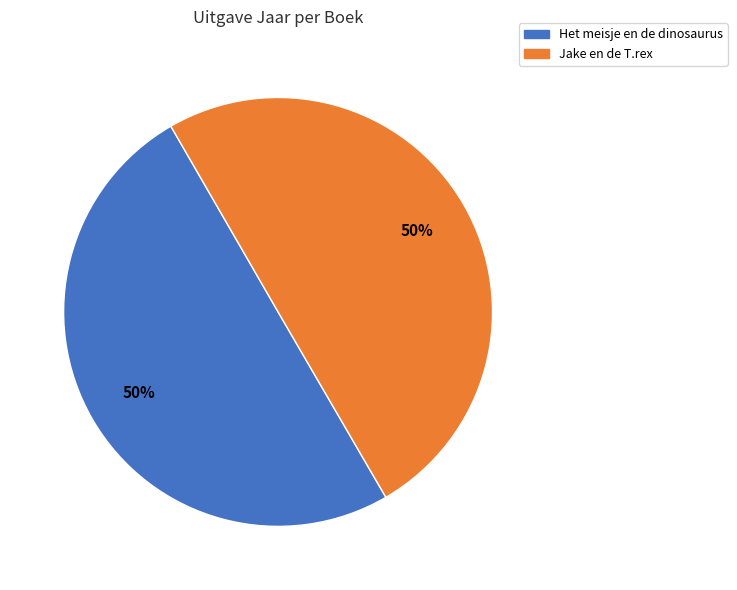

Combined, do Het meisje en de dinosaurus and Jake en de T.rex account for over 50%?

Yes